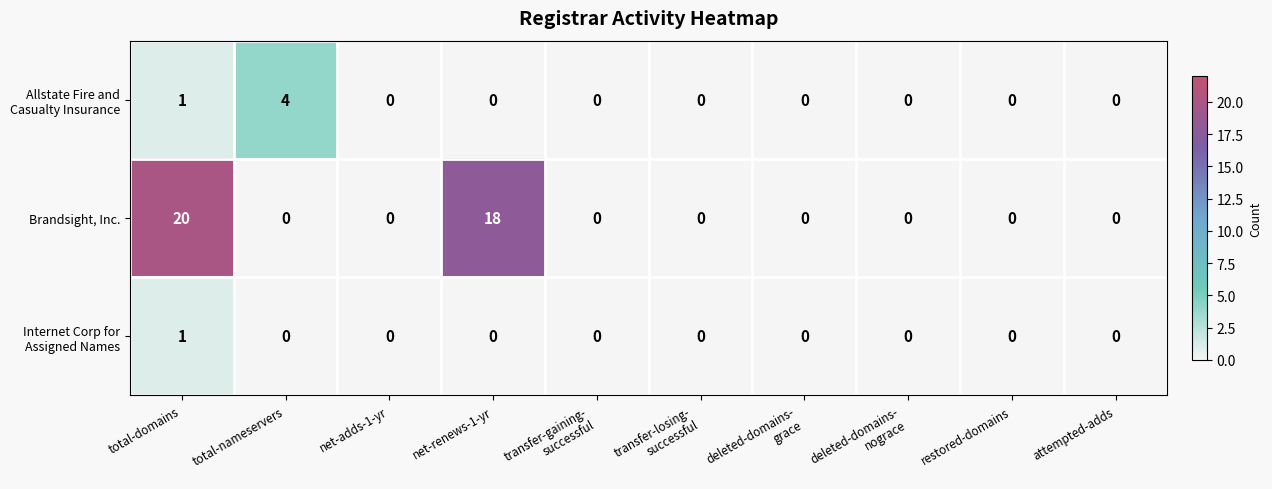

What is the maximum value for Brandsight, Inc.?

20